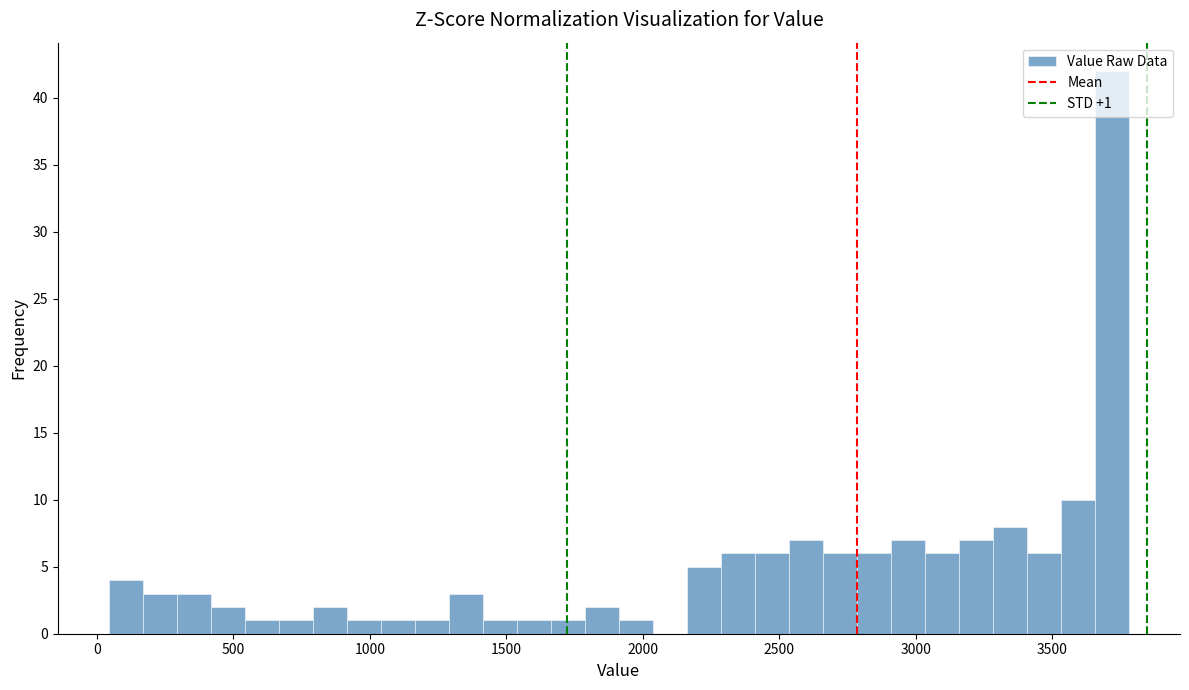

Around what value on the x-axis is the tallest bar? Give the approximate position of its centre, as read against the axis.

3700